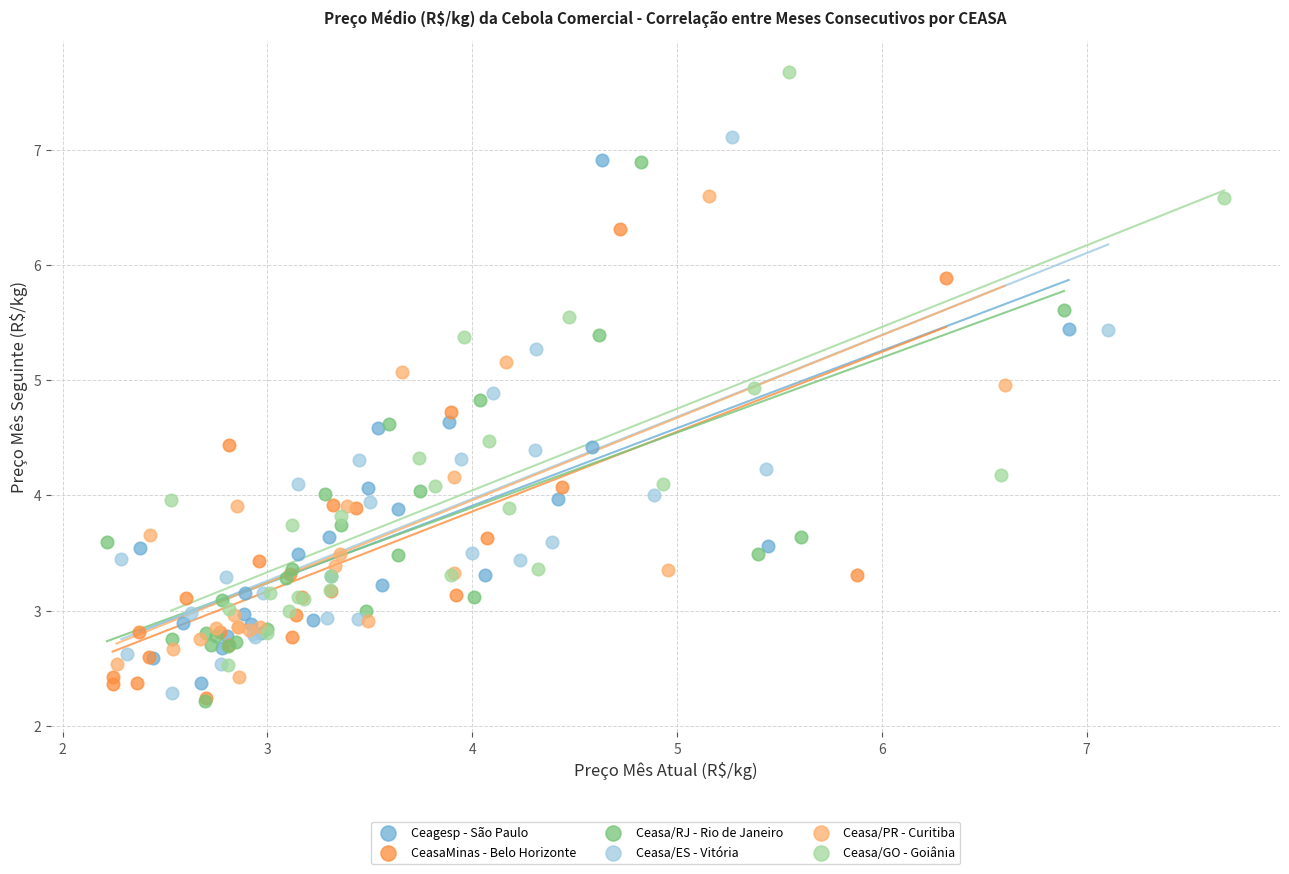

Which series has the largest Y range (max minus min)?

Ceasa/GO - Goiânia